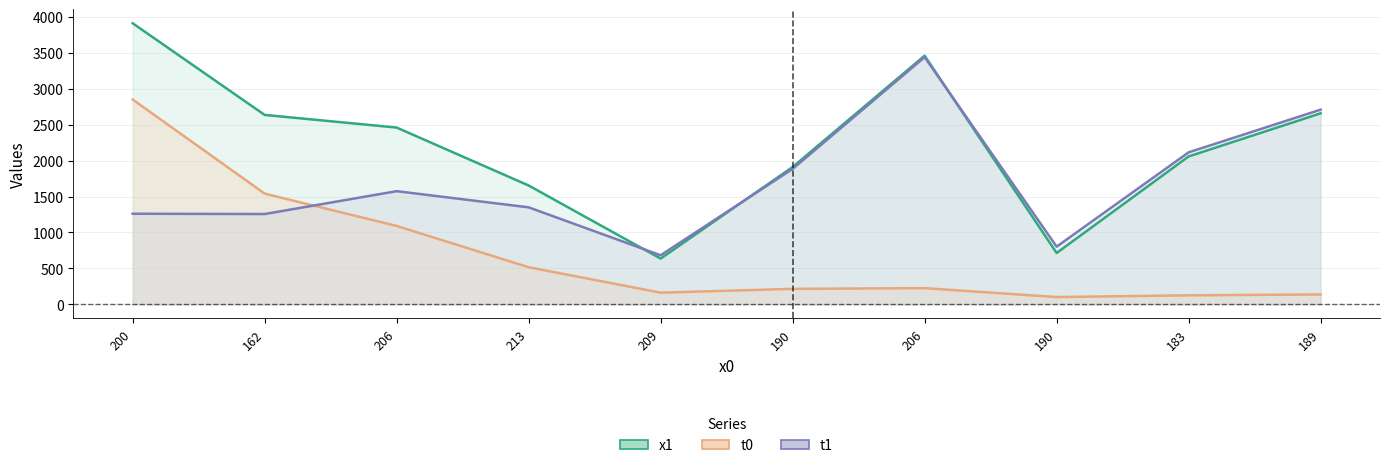

Which category has the lowest value in the t0 series?

190